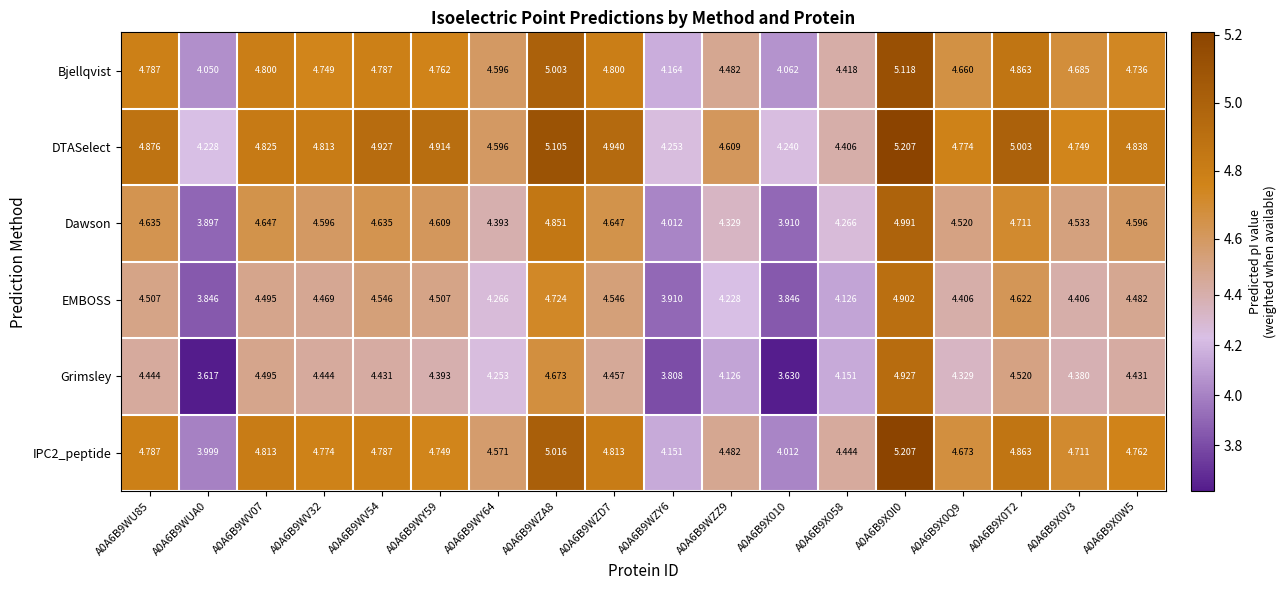

How many categories are shown in the chart?

18